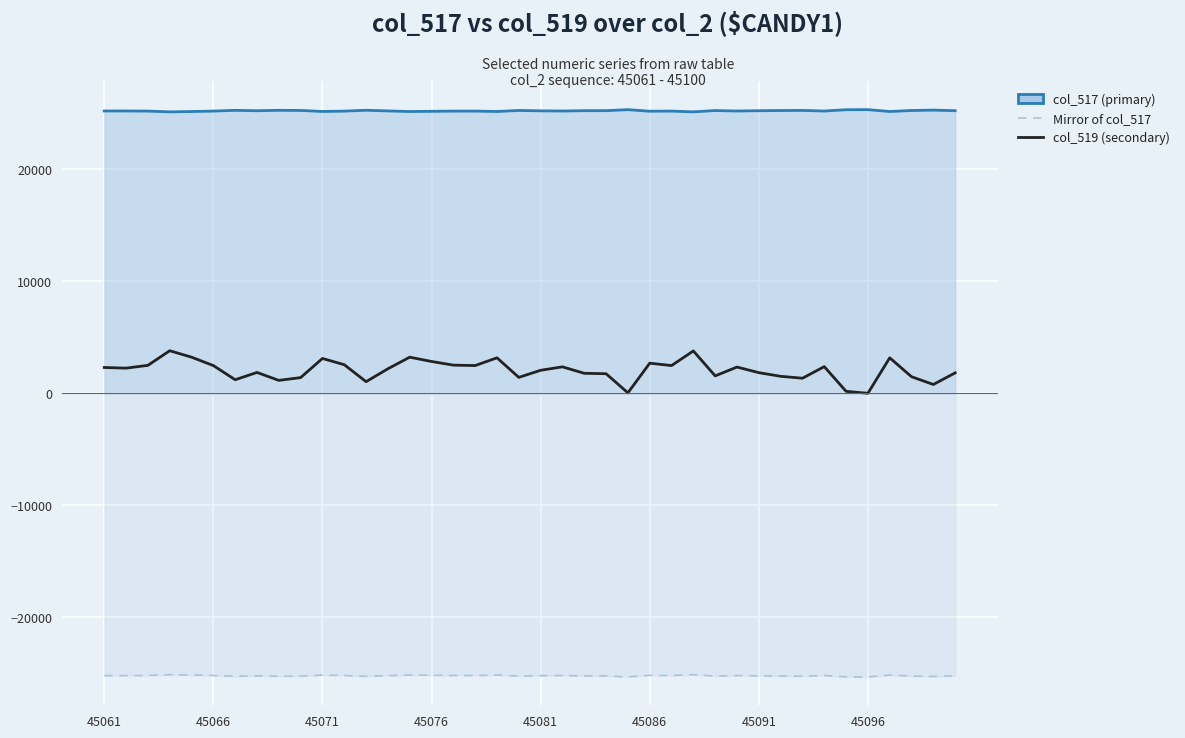

True or false: col_519 (secondary) and Mirror of col_517 intersect in this chart.

False